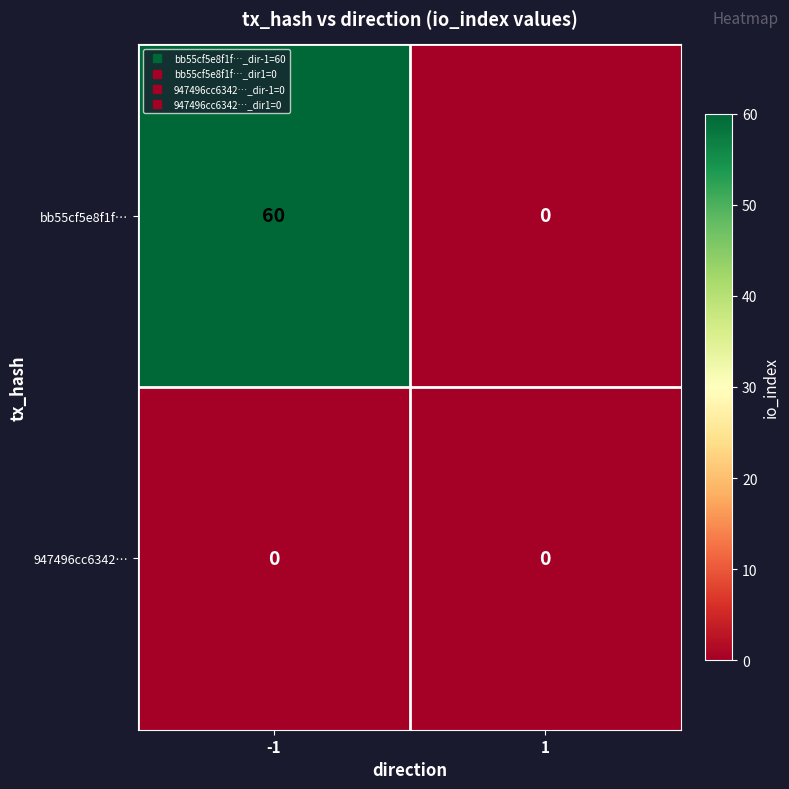

Reading left to right, what are all the values shown in this chart?

bb55cf5e8f1f…: 60	0
947496cc6342…: 0	0